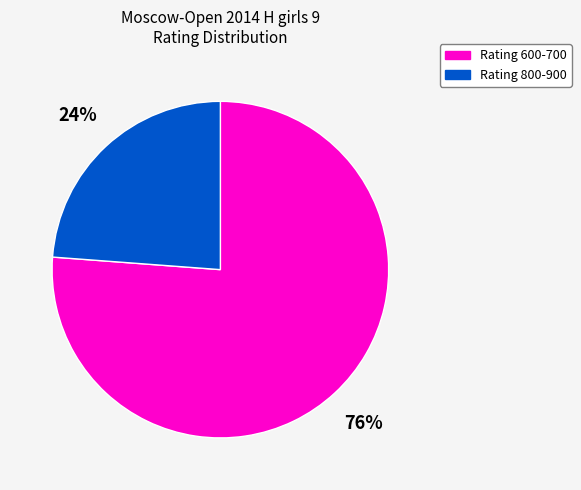

To the nearest percent, what is the difference between the largest and smallest slice percentages?

52%